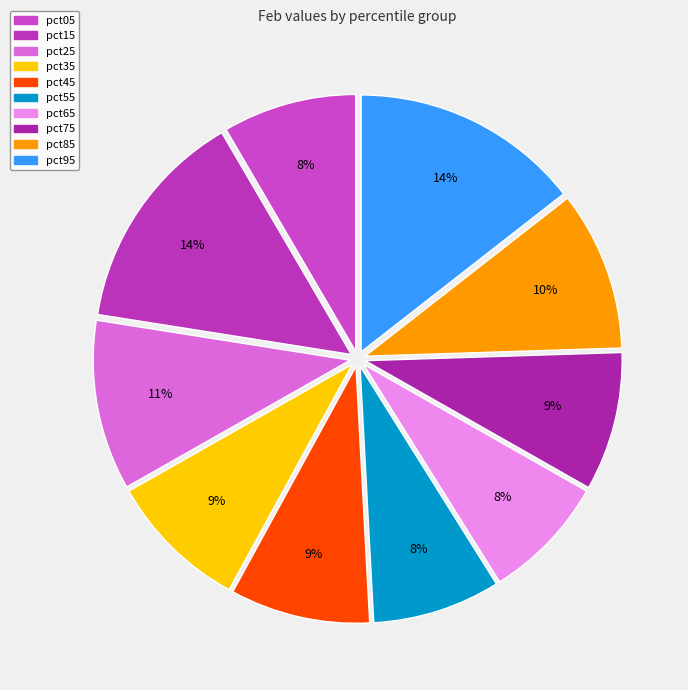

To the nearest percent, what portion does pct75 represent?

9%